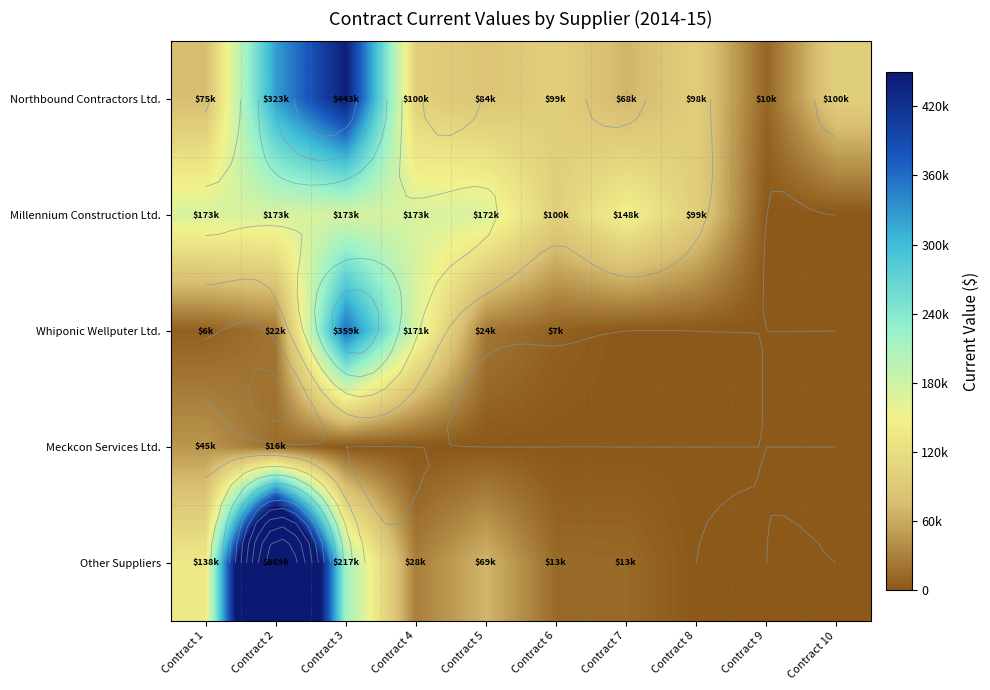

How many data points in Other Suppliers are above 27969?

4